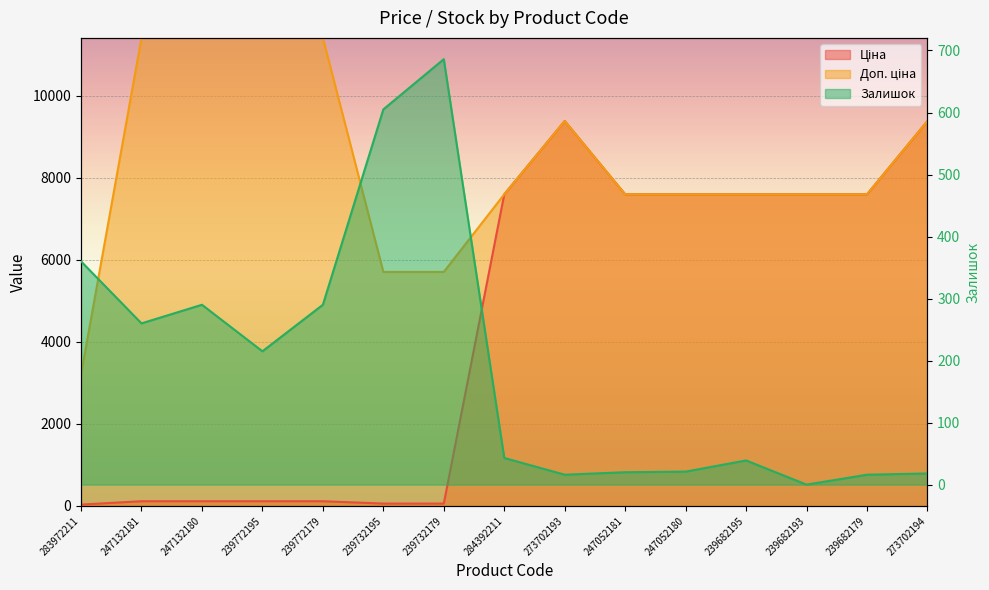

Rank the series by their maximum value, from lowest to highest.

Залишок, Ціна, Доп. ціна